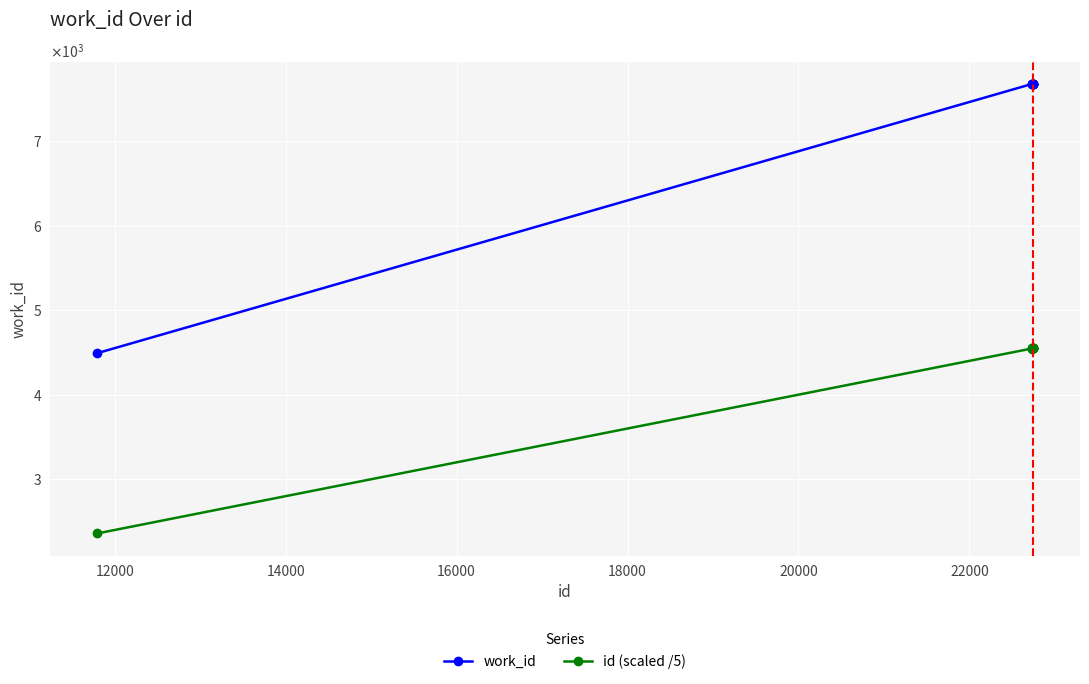

True or false: work_id has more than 1 points higher than both neighbors.

False